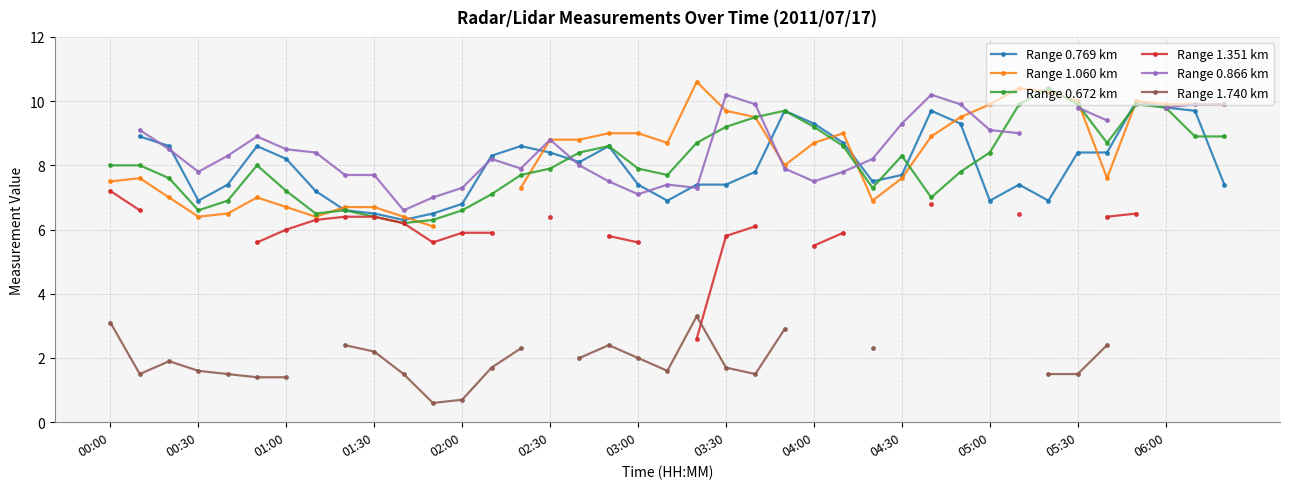

At which category is the sum across all series the highest?

22